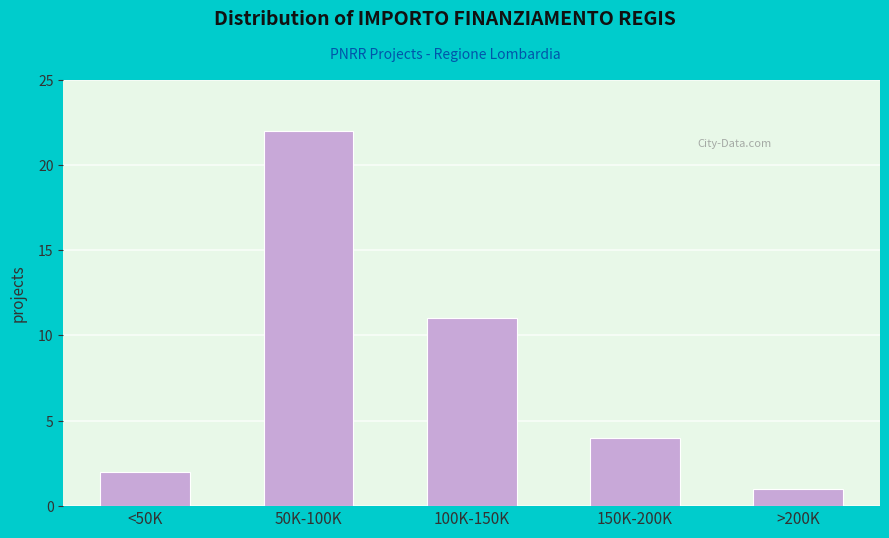

Reading left to right, extract all data points from this chart.

<50K=2	50K-100K=22	100K-150K=11	150K-200K=4	>200K=1